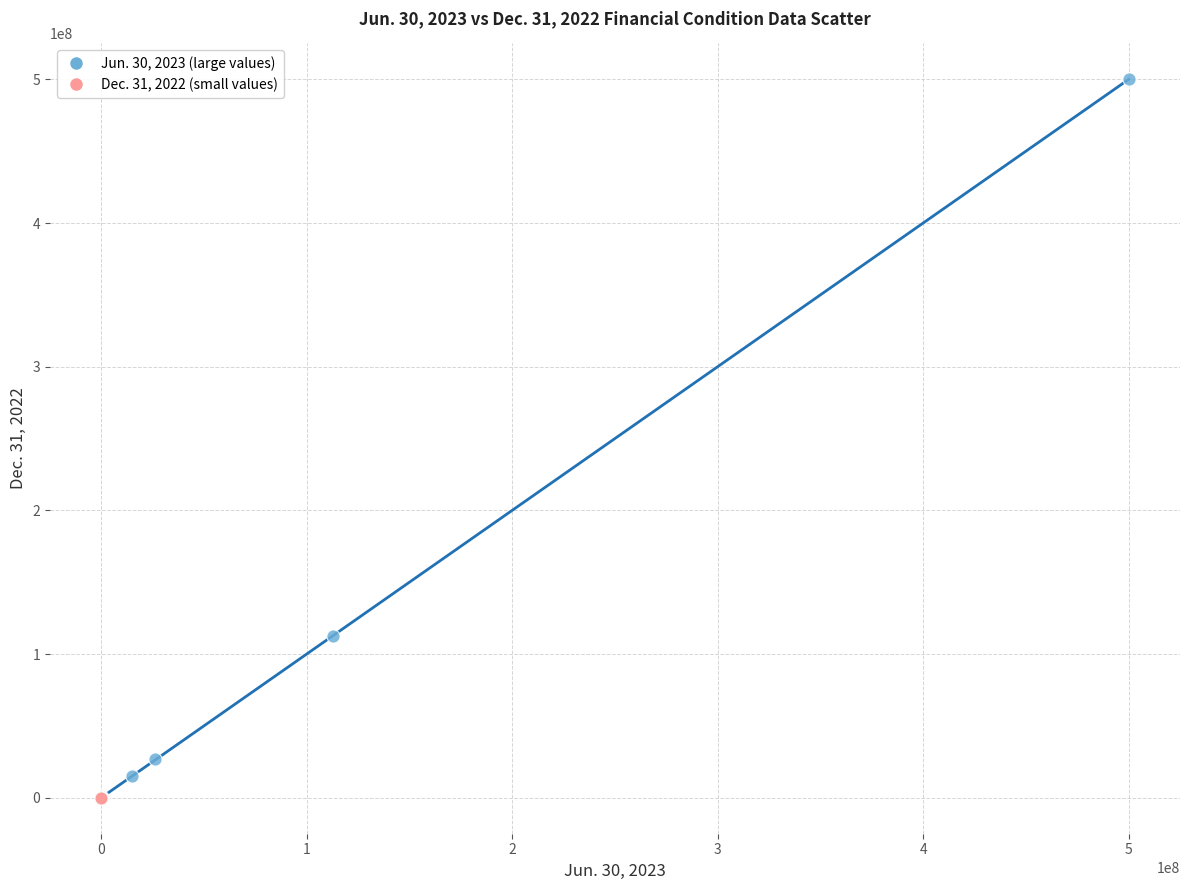

Which series has the largest Y range (max minus min)?

Jun. 30, 2023 (large values)